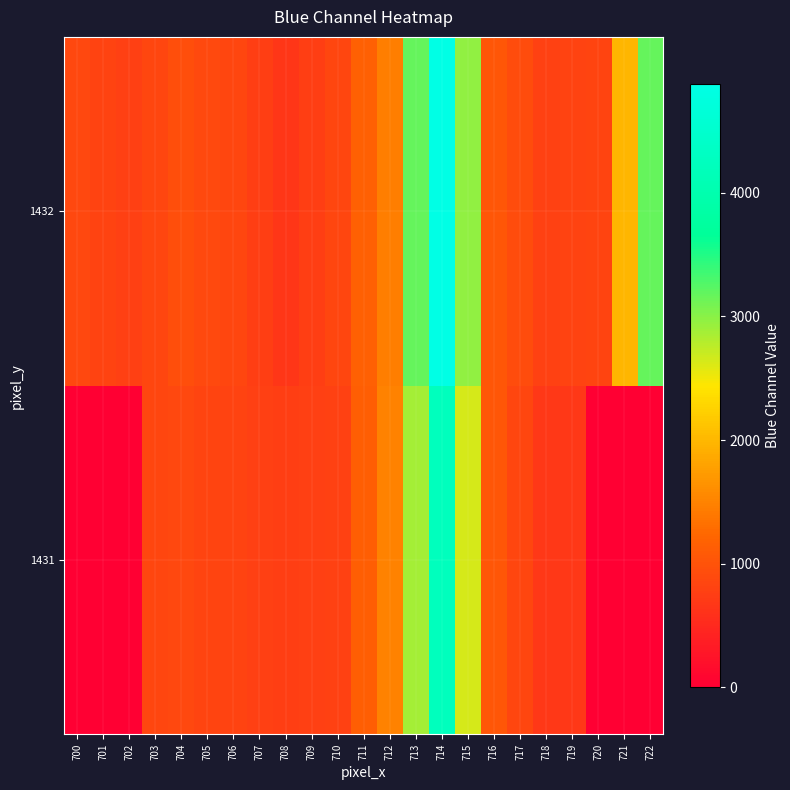

What is the greatest value displayed?

4880